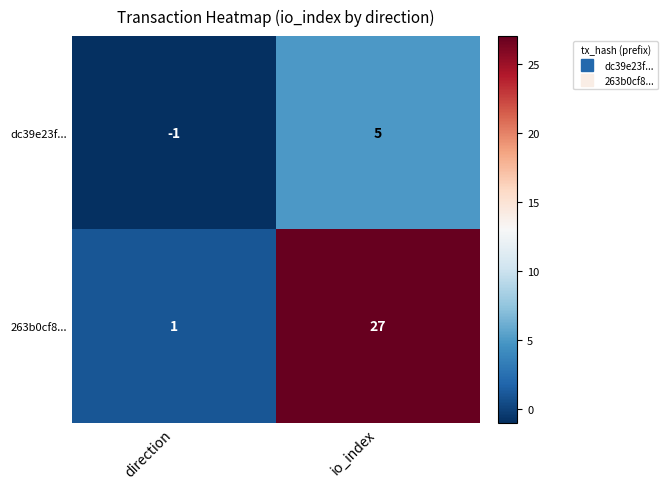

At io_index, list the series in order from smallest to largest.

dc39e23f..., 263b0cf8...